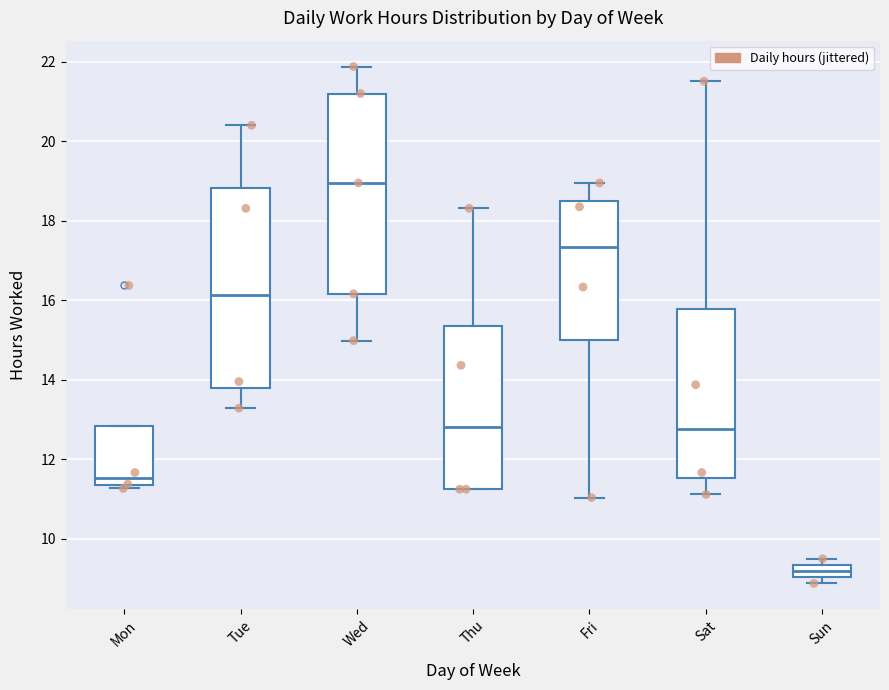

Reading left to right, read every box against the y-axis: the position of its median line, the range the box covers, and the ends of its whiskers. The values are not printed on the chart, so give them approximately, as read against the axis.

Mon: median 11.6, box 11.4 to 12.8, whiskers 11.2 to 12.8
Tue: median 16.2, box 13.8 to 18.8, whiskers 13.2 to 20.4
Wed: median 19.0, box 16.2 to 21.2, whiskers 15.0 to 21.8
Thu: median 12.8, box 11.2 to 15.4, whiskers 11.2 to 18.4
Fri: median 17.4, box 15.0 to 18.6, whiskers 11.0 to 19.0
Sat: median 12.8, box 11.6 to 15.8, whiskers 11.2 to 21.6
Sun: median 9.2, box 9.0 to 9.4, whiskers 8.8 to 9.4 (just above the box's upper edge)